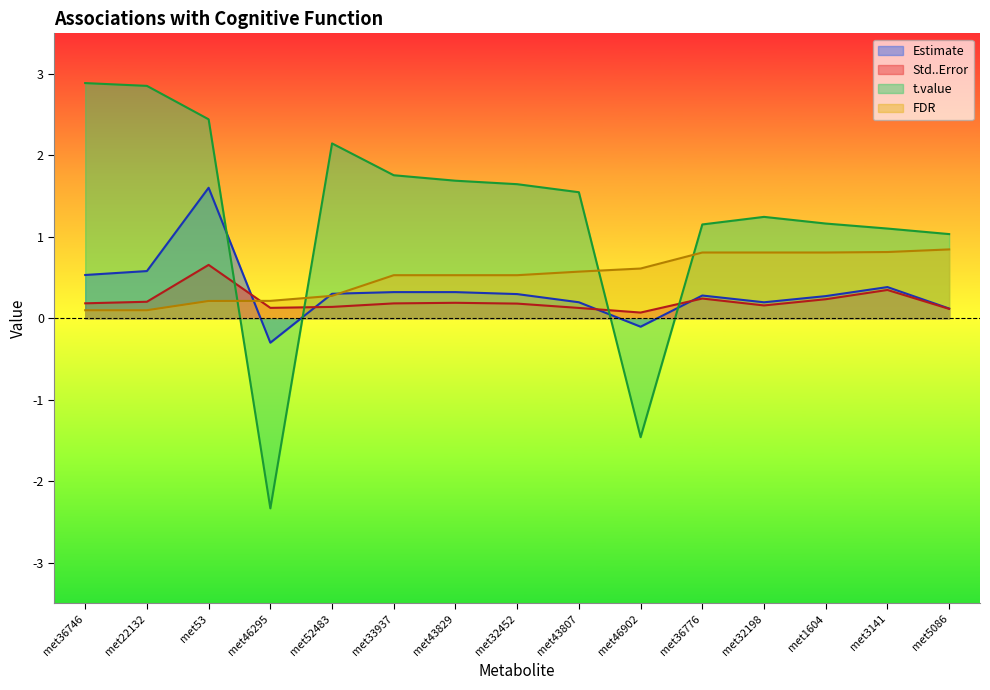

What is the label of the 8th point from the right?

met32452